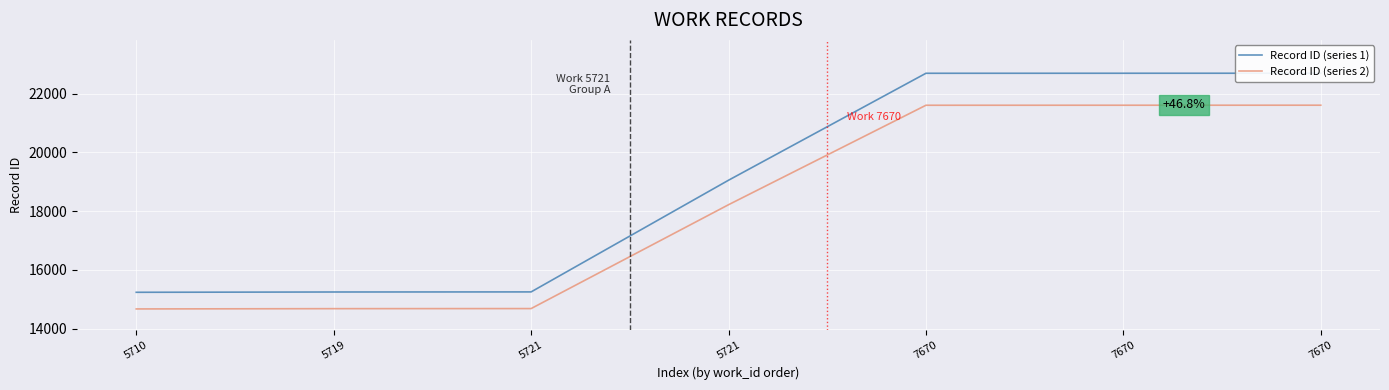

List the labels in order of Record ID (series 1) value, smallest first.

5710, 5719, 5721, 5721, 7670, 7670, 7670